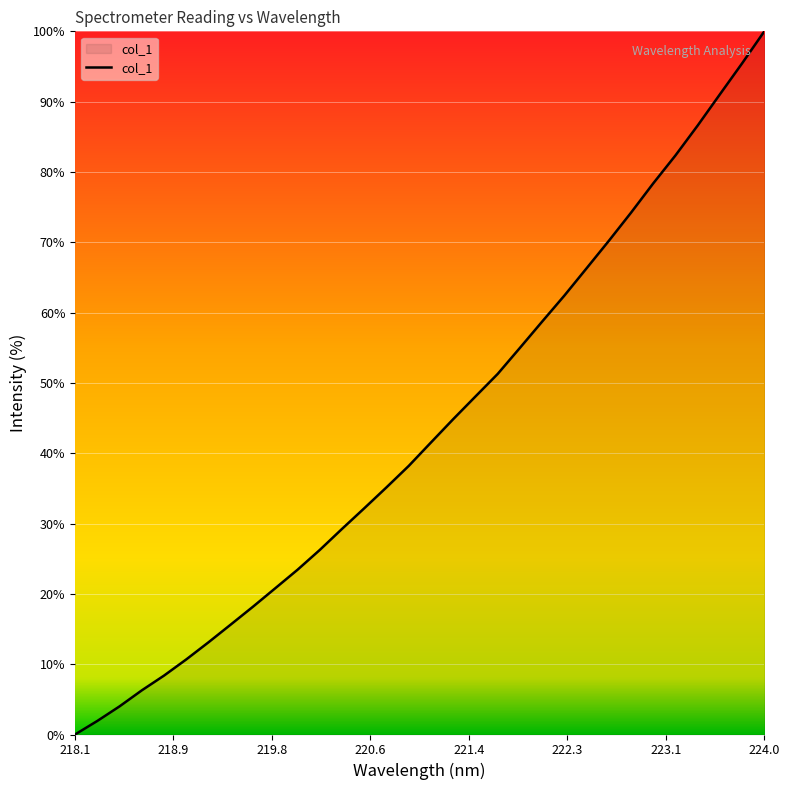

How many values are above zero?

31